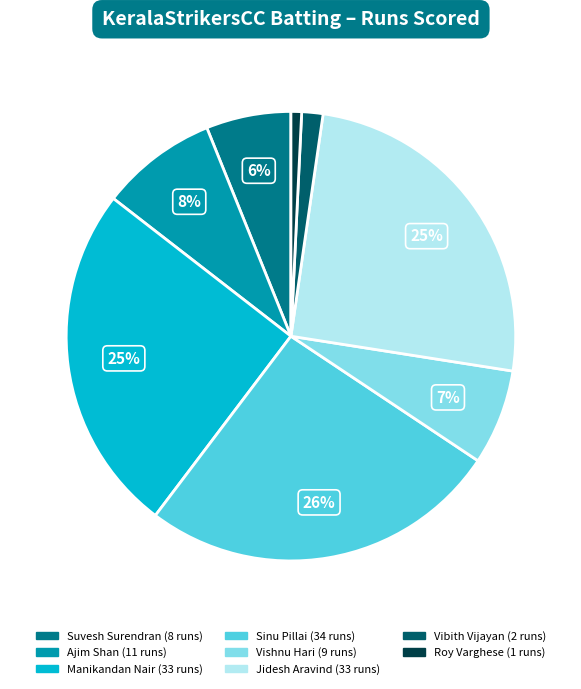

To the nearest percent, what is the difference between the largest and smallest slice percentages?

25%